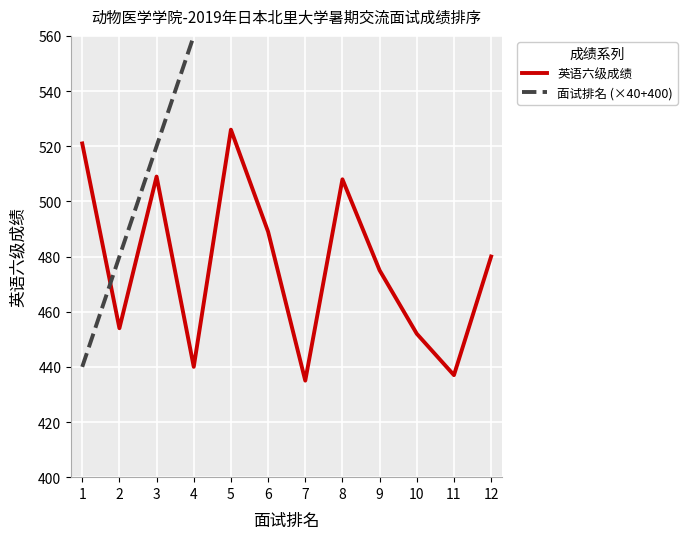

What is the lowest value of the 英语六级成绩 series?

435